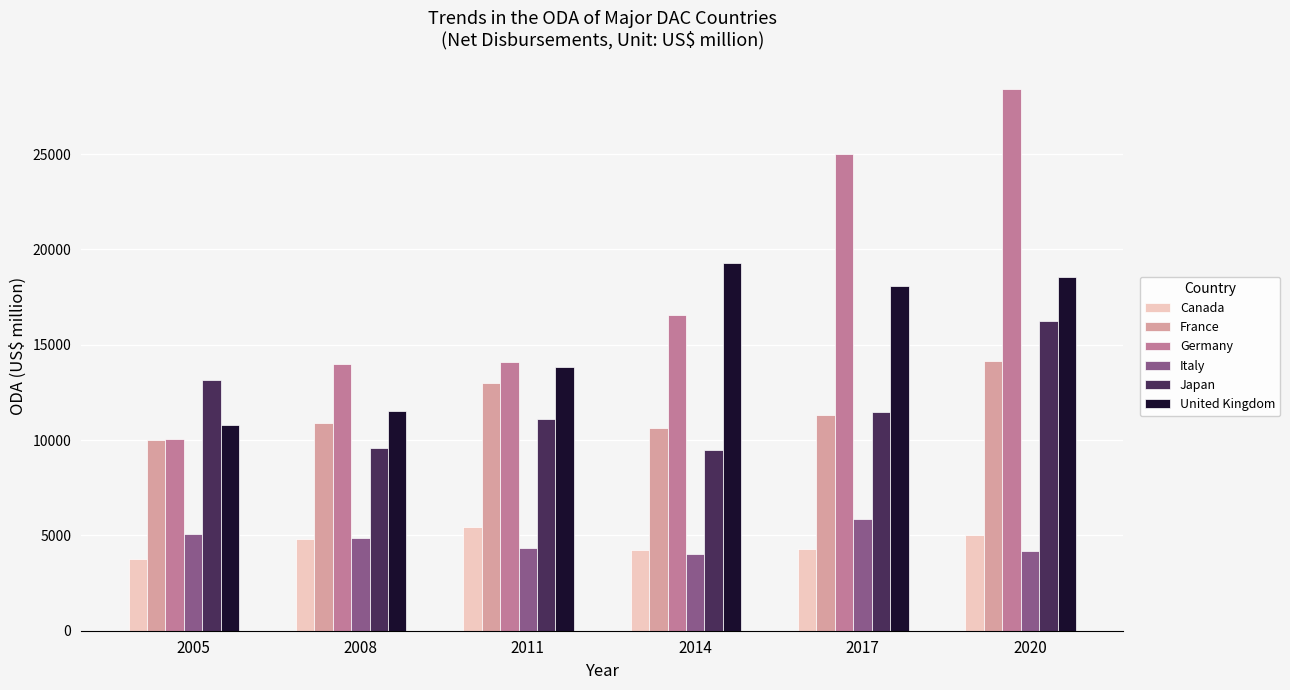

What is the sum of the Japan values at 2005 and 2008?

22726.3